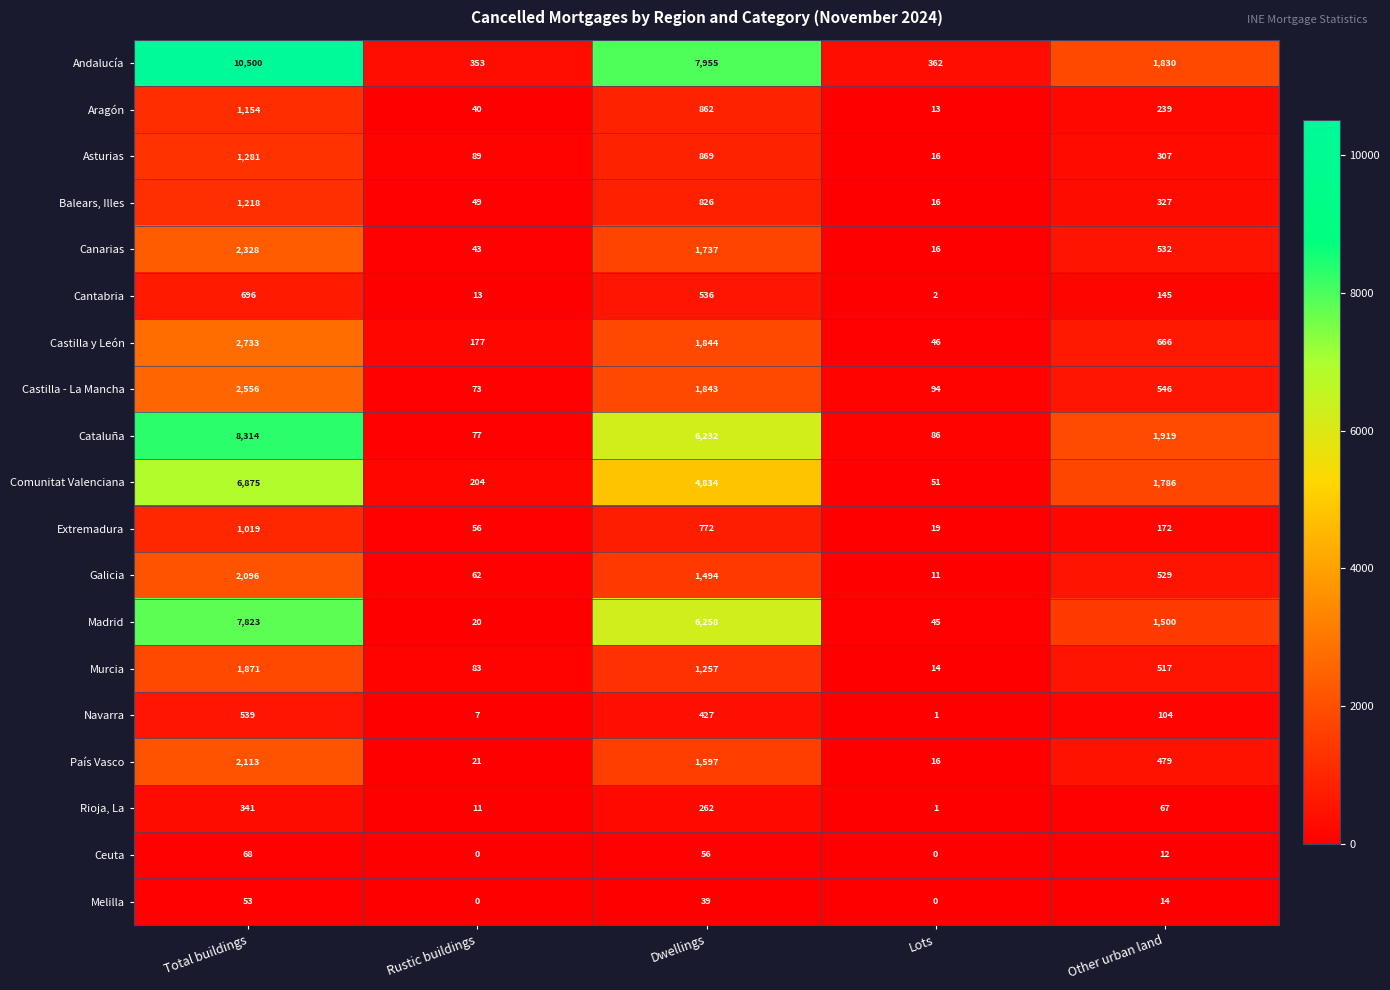

Which series changed the most between Dwellings and Lots?

Andalucía